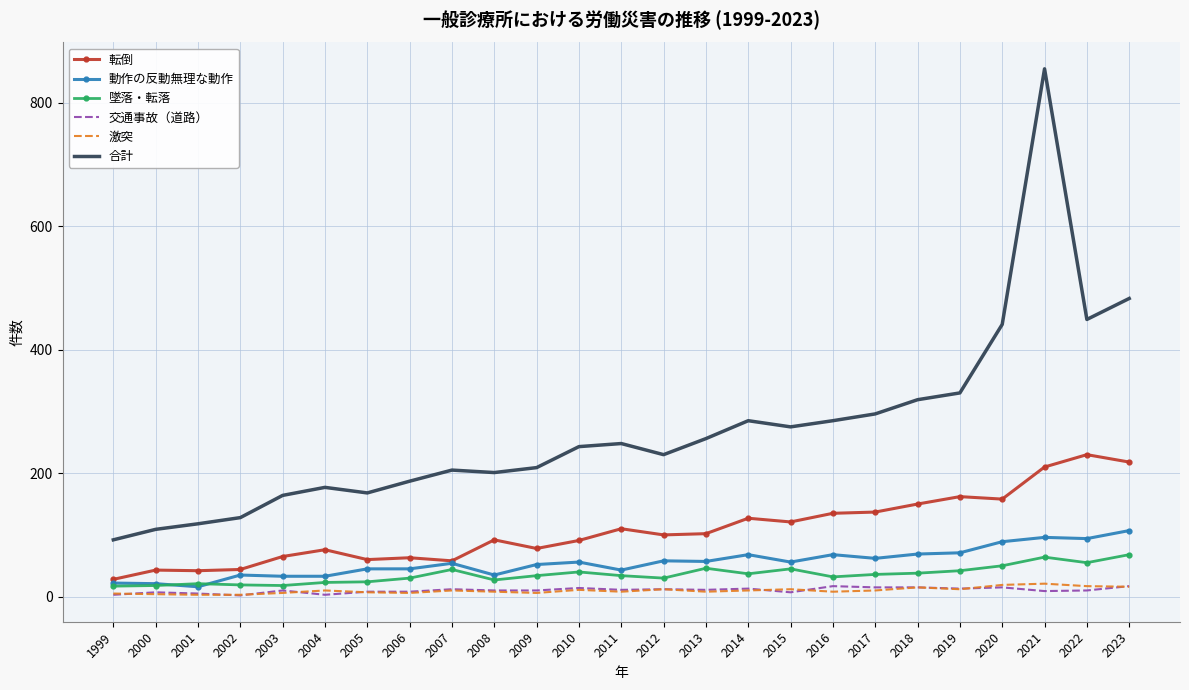

Which series changed the most between 2007 and 2011?

転倒